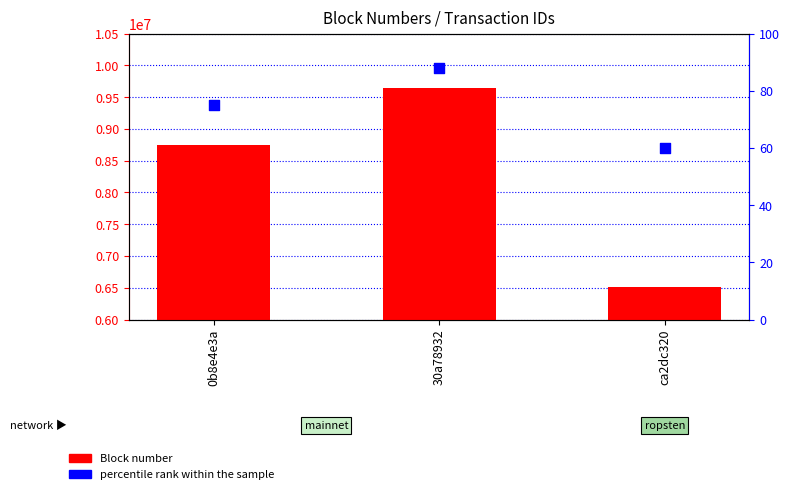

Which series contains the lowest Y value?

percentile rank within the sample